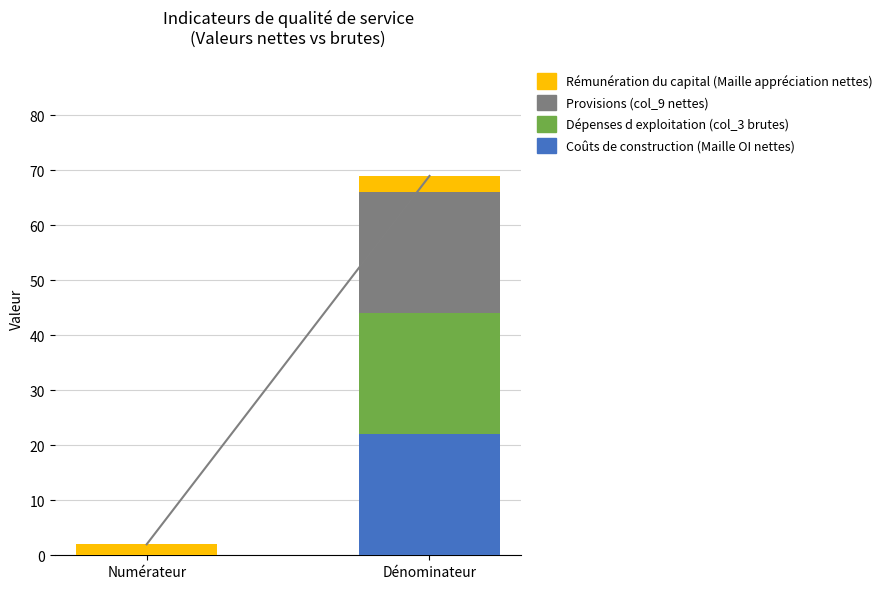

What is the total value across all series at Numérateur?

2